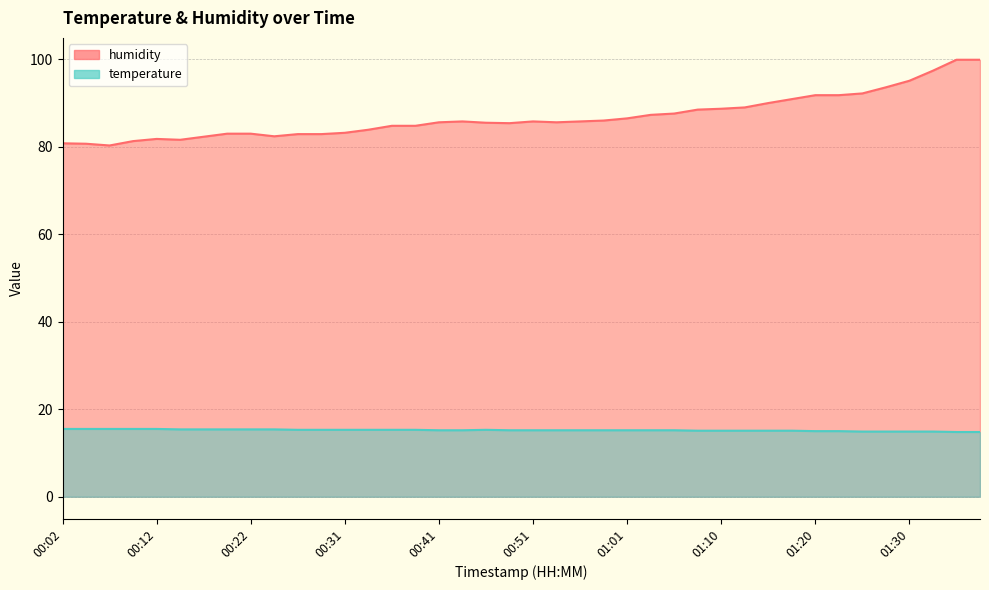

What is the difference between the maximum and minimum values in the temperature series?

0.7